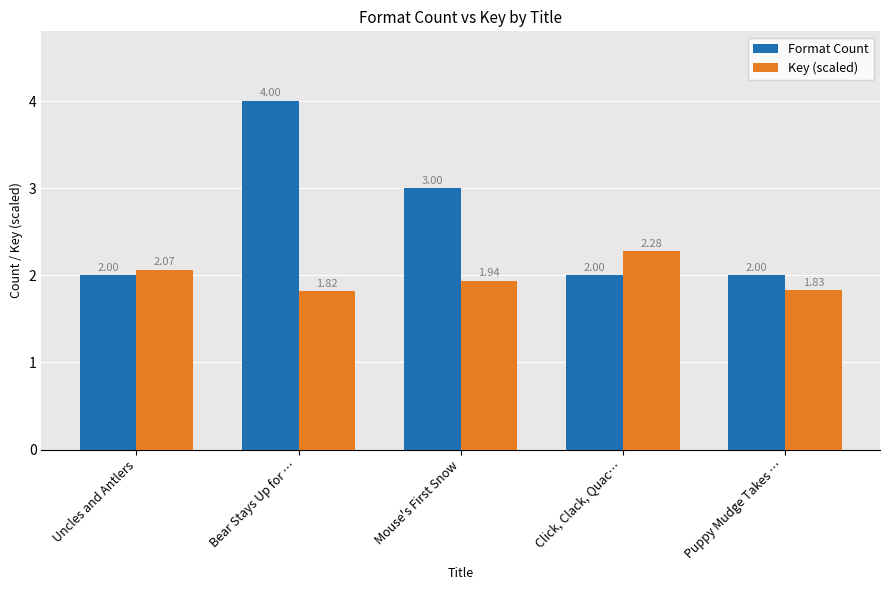

Which category has the highest value in the Format Count series?

Bear Stays Up for …